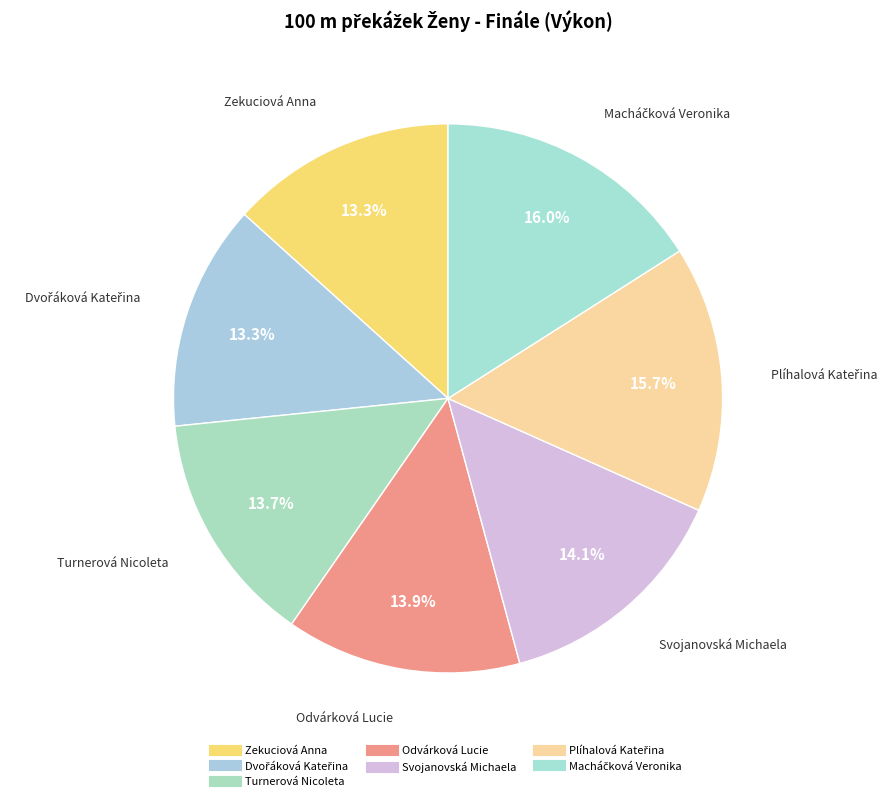

Which category has the smallest portion of the pie?

Zekuciová Anna